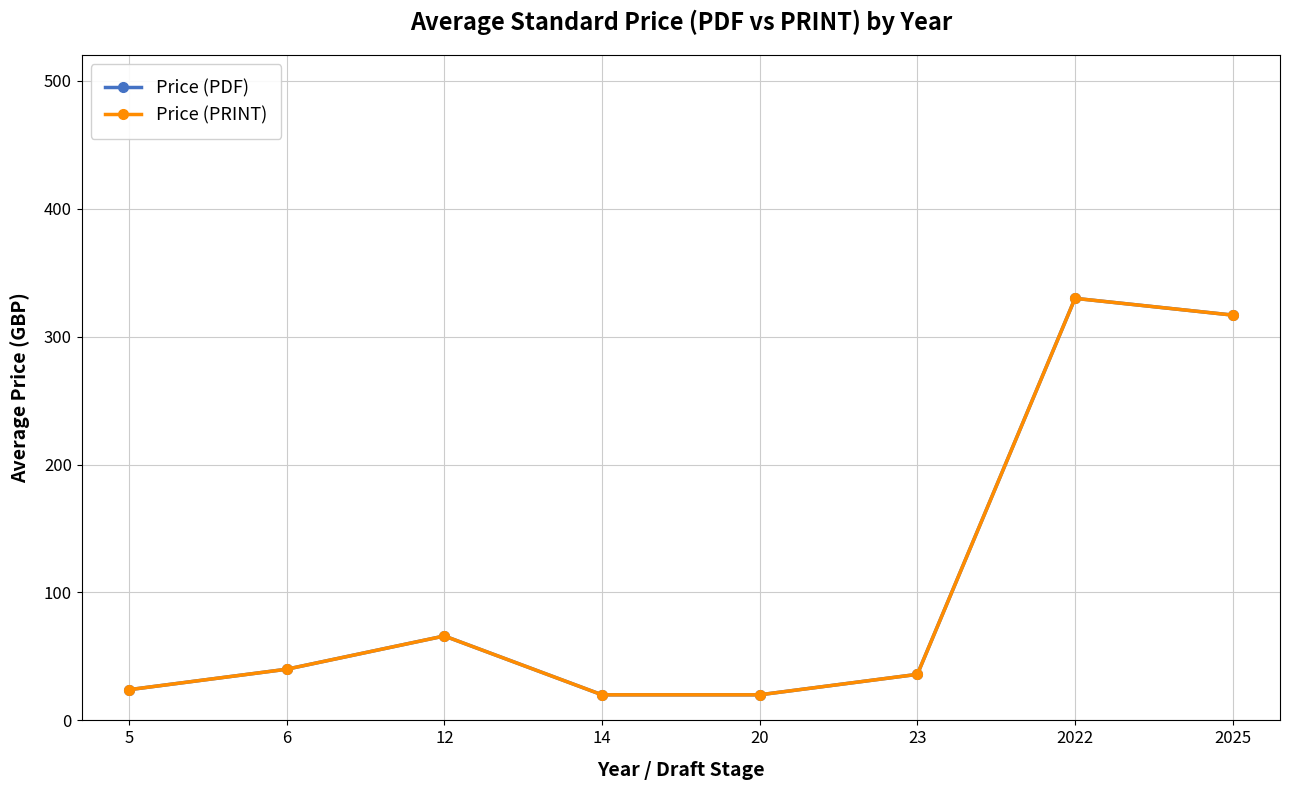

Is this an area chart (filled region under the line)?

No